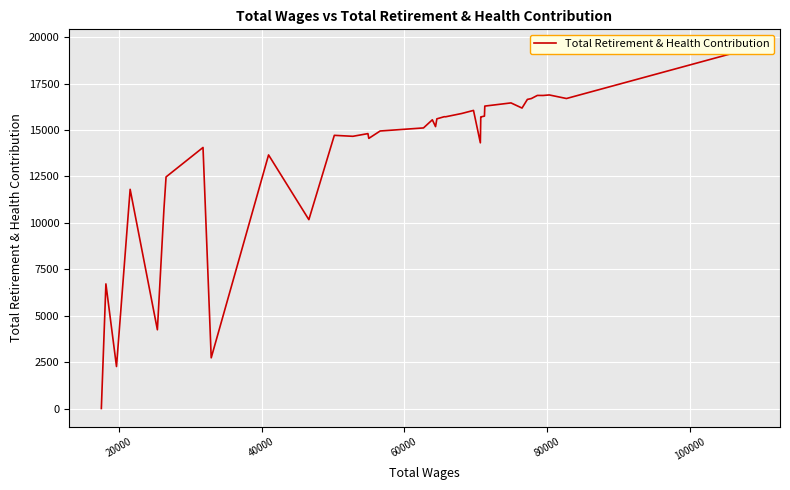

What is the sum of all values?

553459